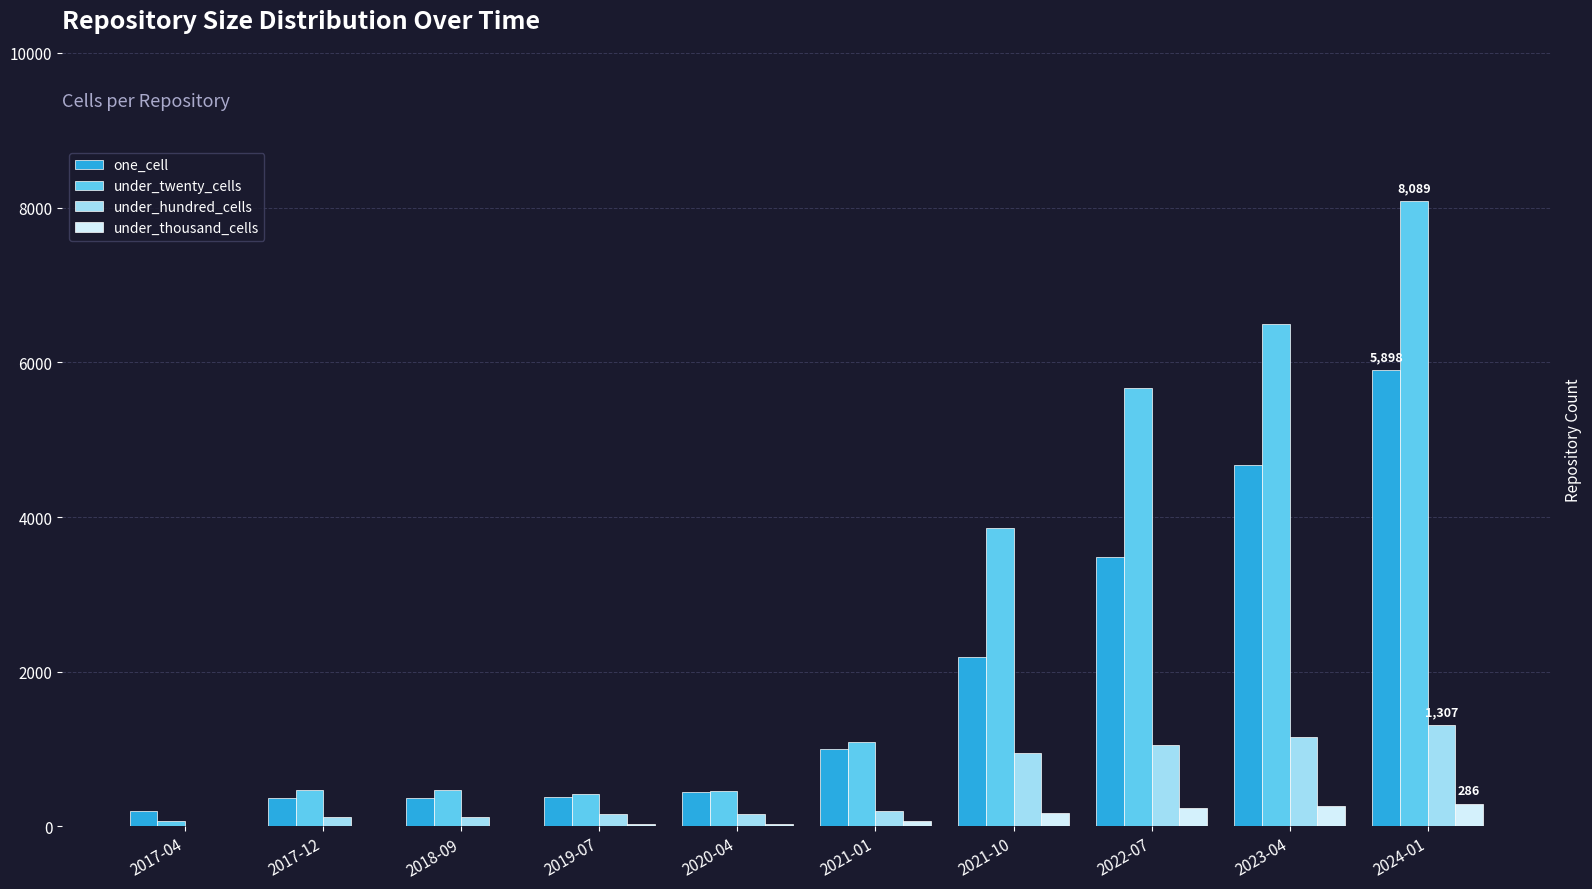

What is the maximum value for under_twenty_cells?

8089